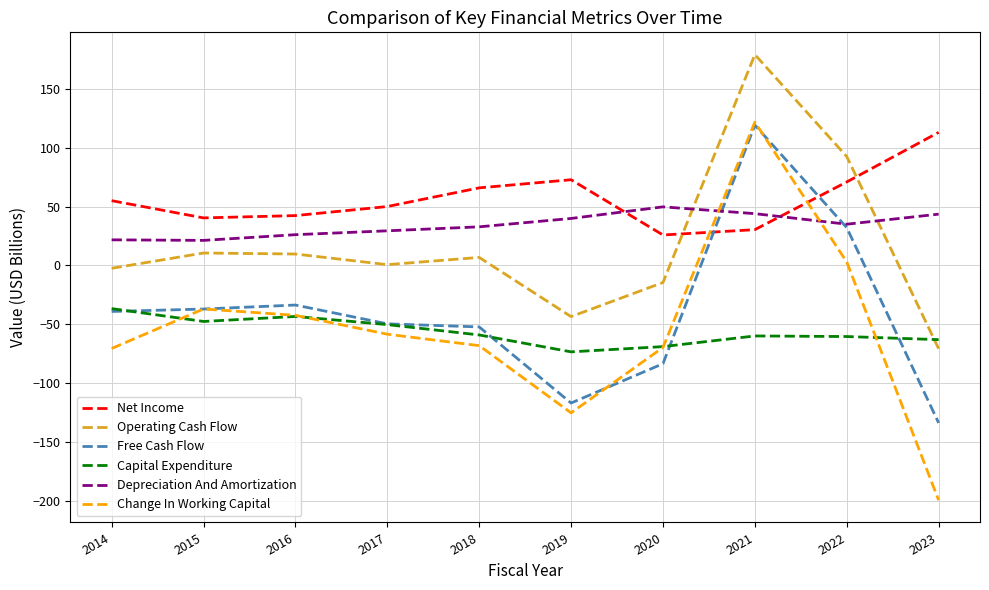

Which series has the widest spread of values?

Change In Working Capital